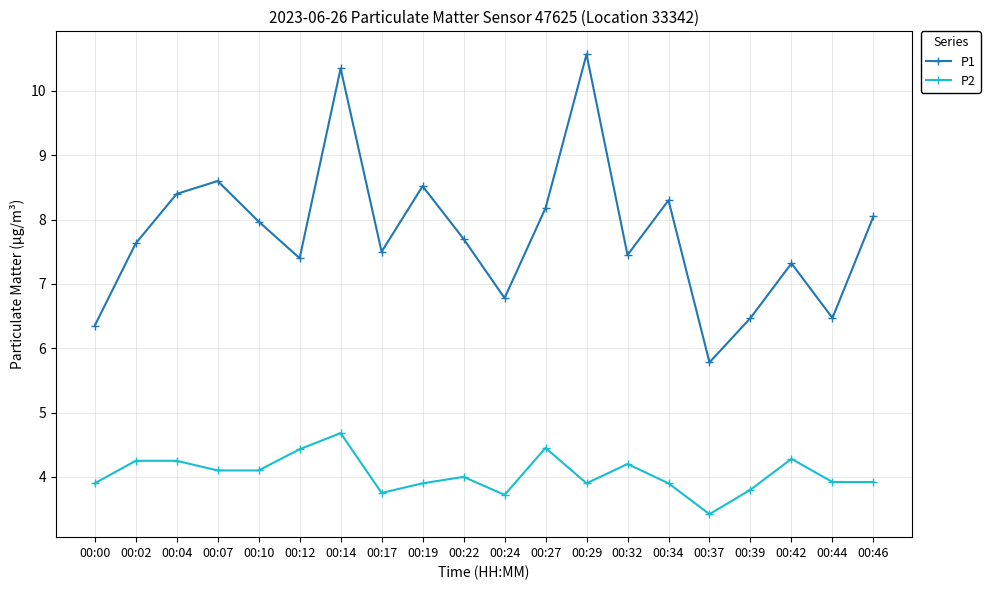

How many interior local valleys does the P1 series have?

6